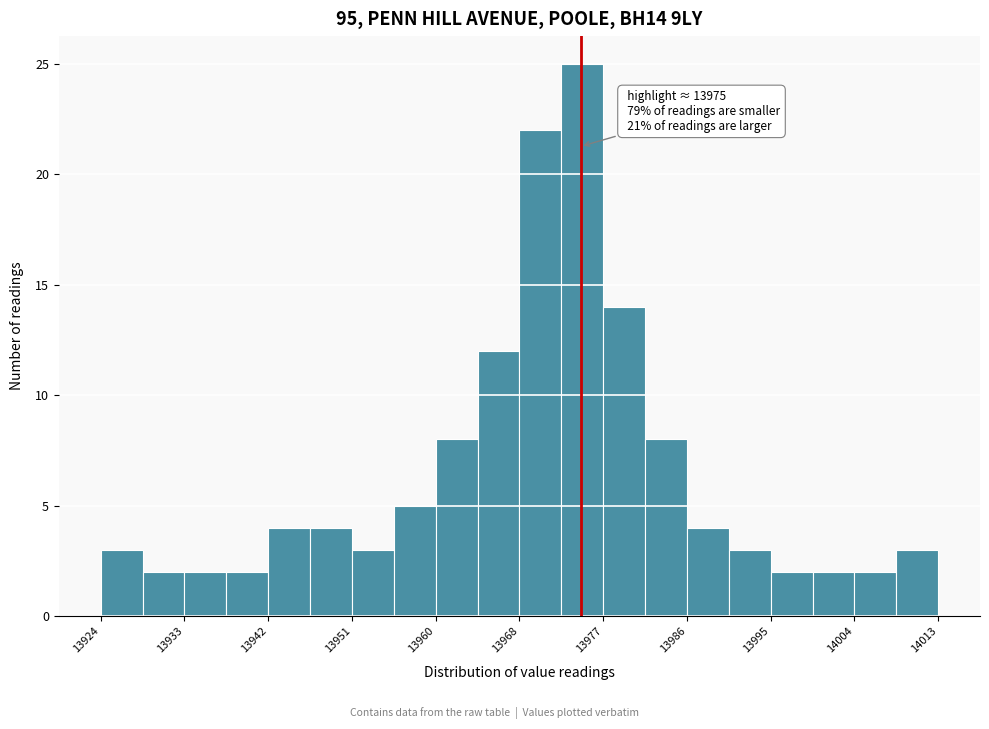

Which range on the x-axis has the tallest bar?

13973 to 13977